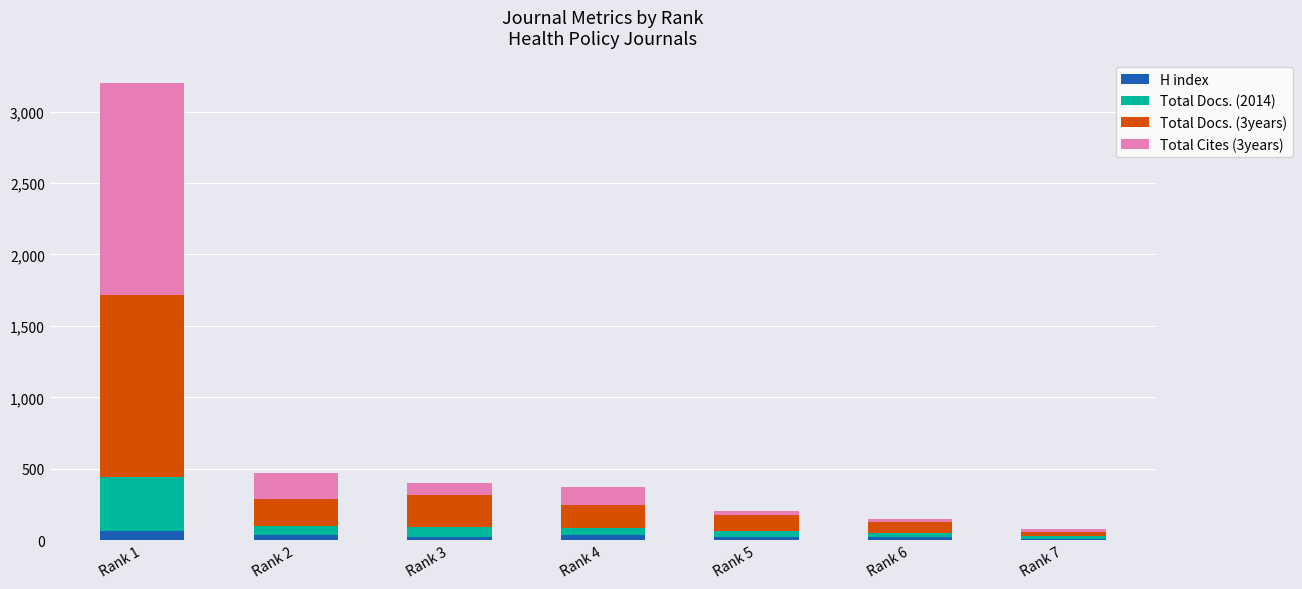

What are all the series names shown in the legend?

H index, Total Docs. (2014), Total Docs. (3years), Total Cites (3years)